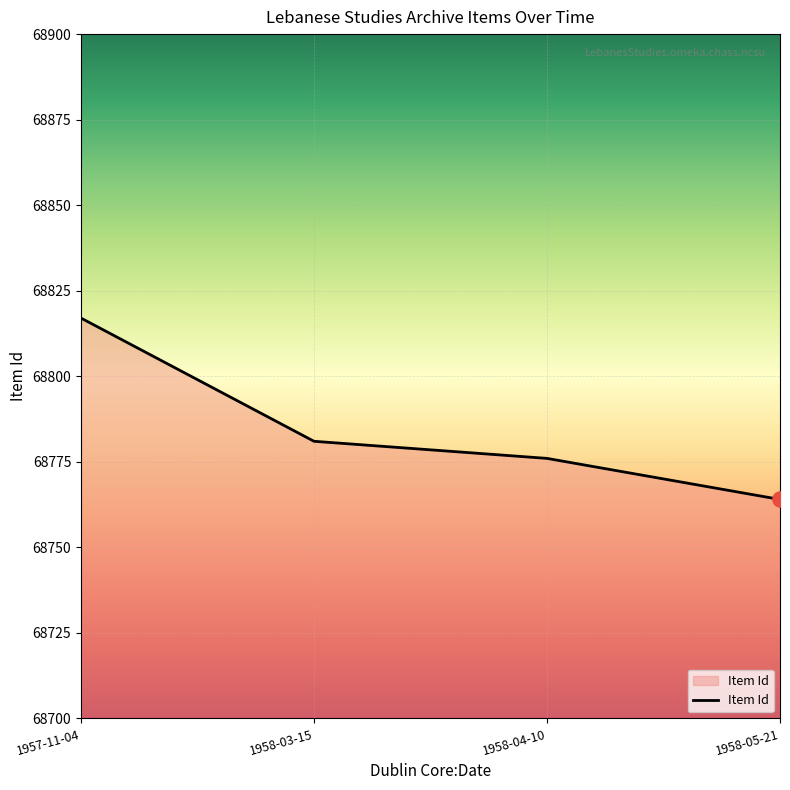

Between 1958-03-15 and 1958-04-10, which is larger?

1958-03-15